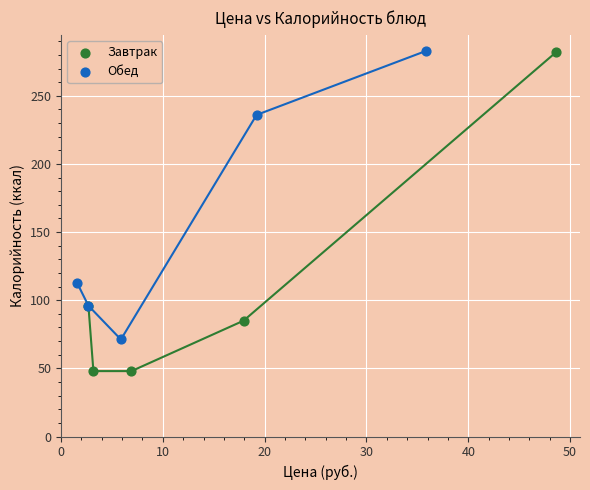

Which series has the largest Y range (max minus min)?

Завтрак